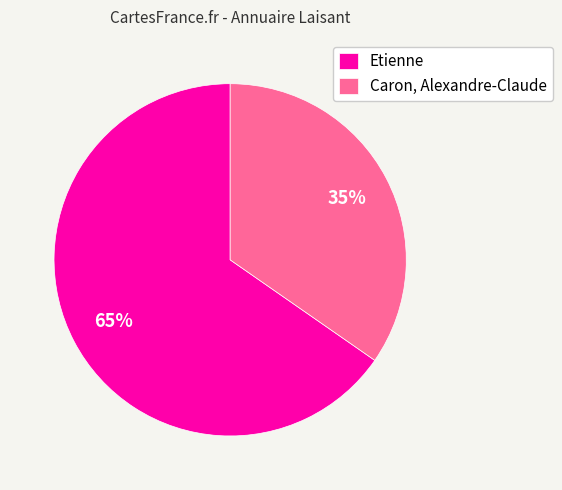

Between Etienne and Caron, Alexandre-Claude, which is larger?

Etienne